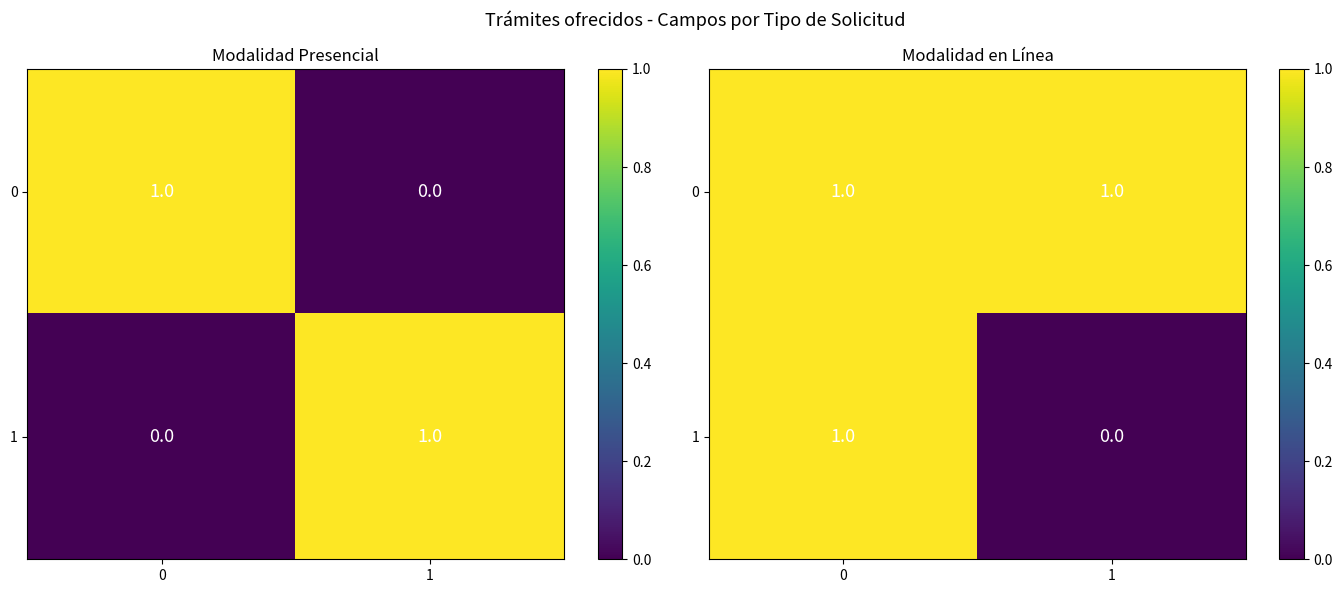

List the labels in order of 0 value, largest first.

0, 1